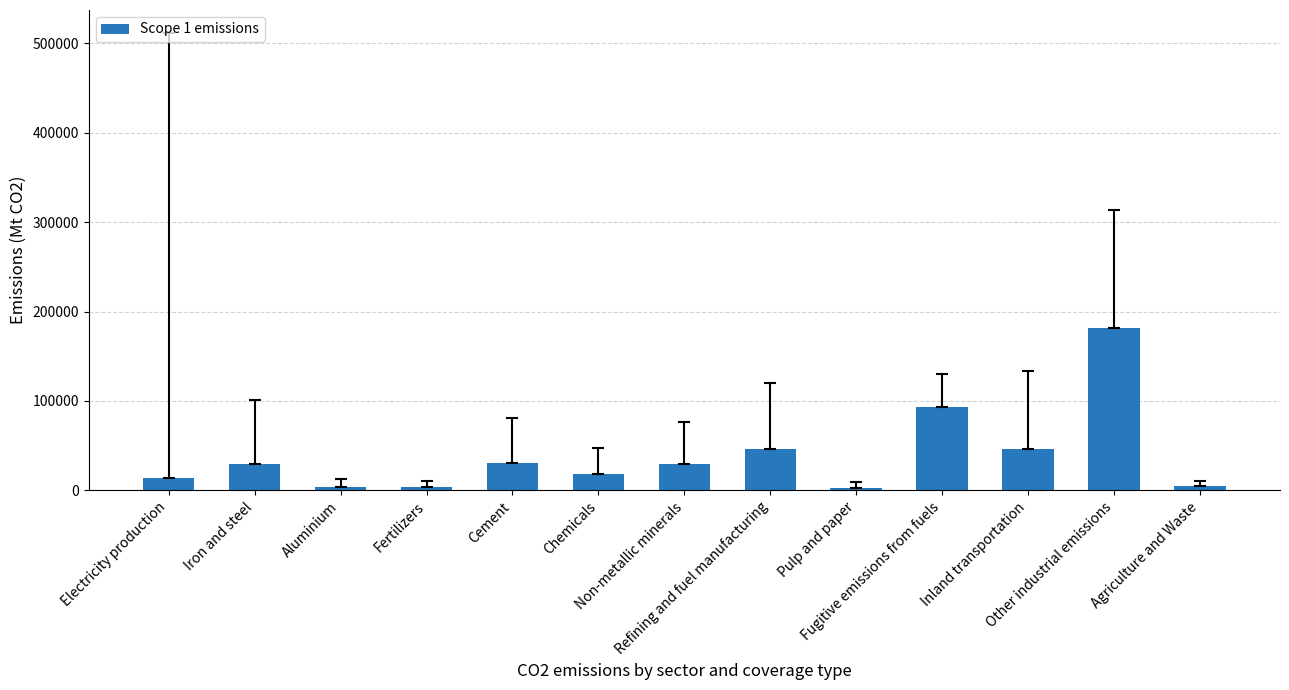

What is the average value?

38801.5